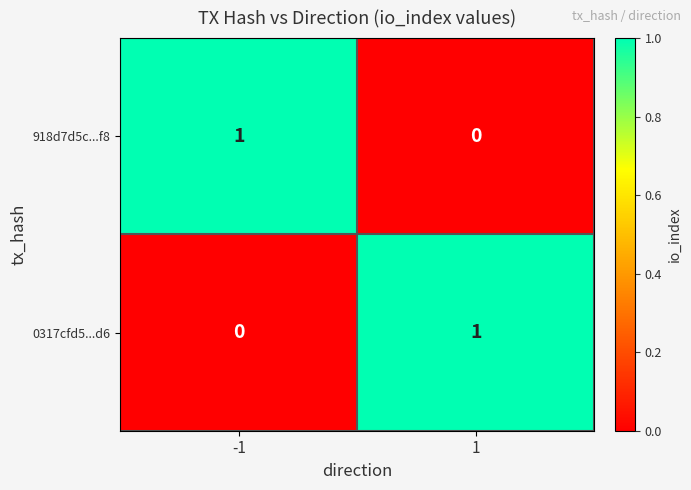

Is the value of 0317cfd5...d6 at 1 greater than the value of 918d7d5c...f8 at 1?

Yes